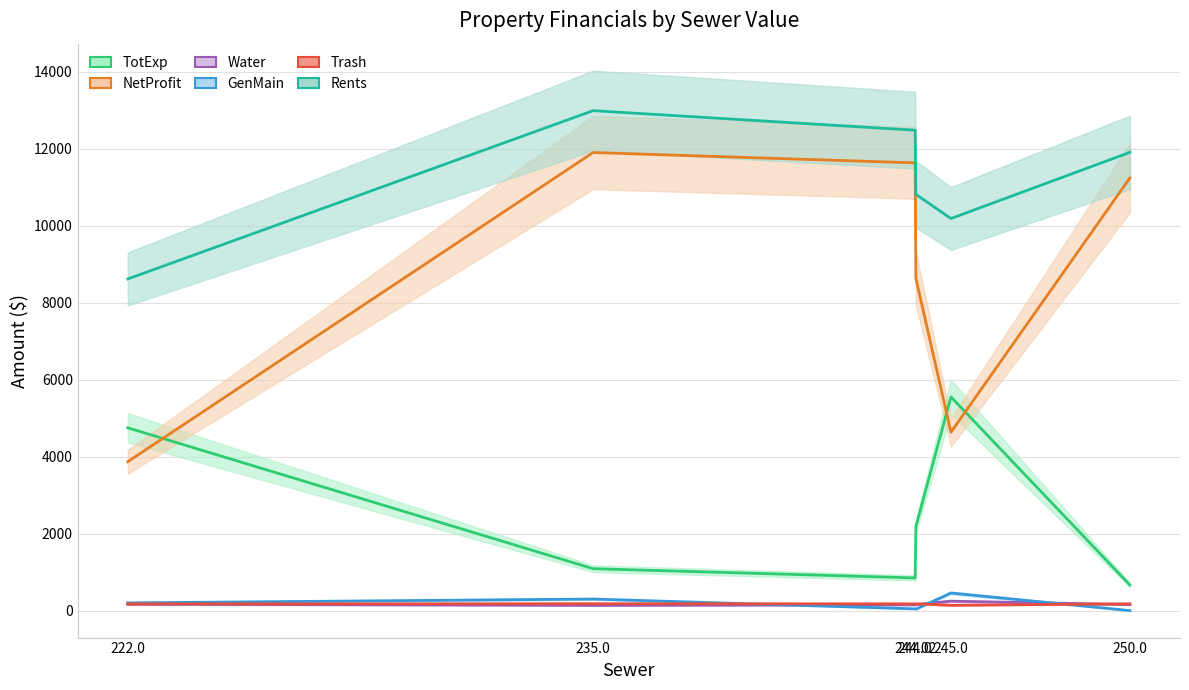

Which series has the largest total across all categories?

Rents